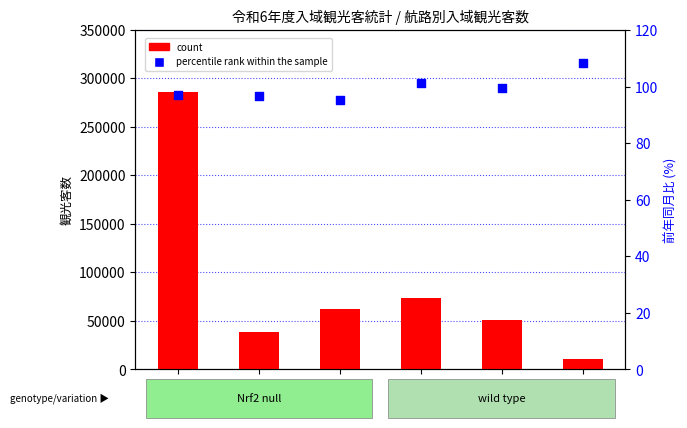

At which category is the sum across all series the highest?

東京